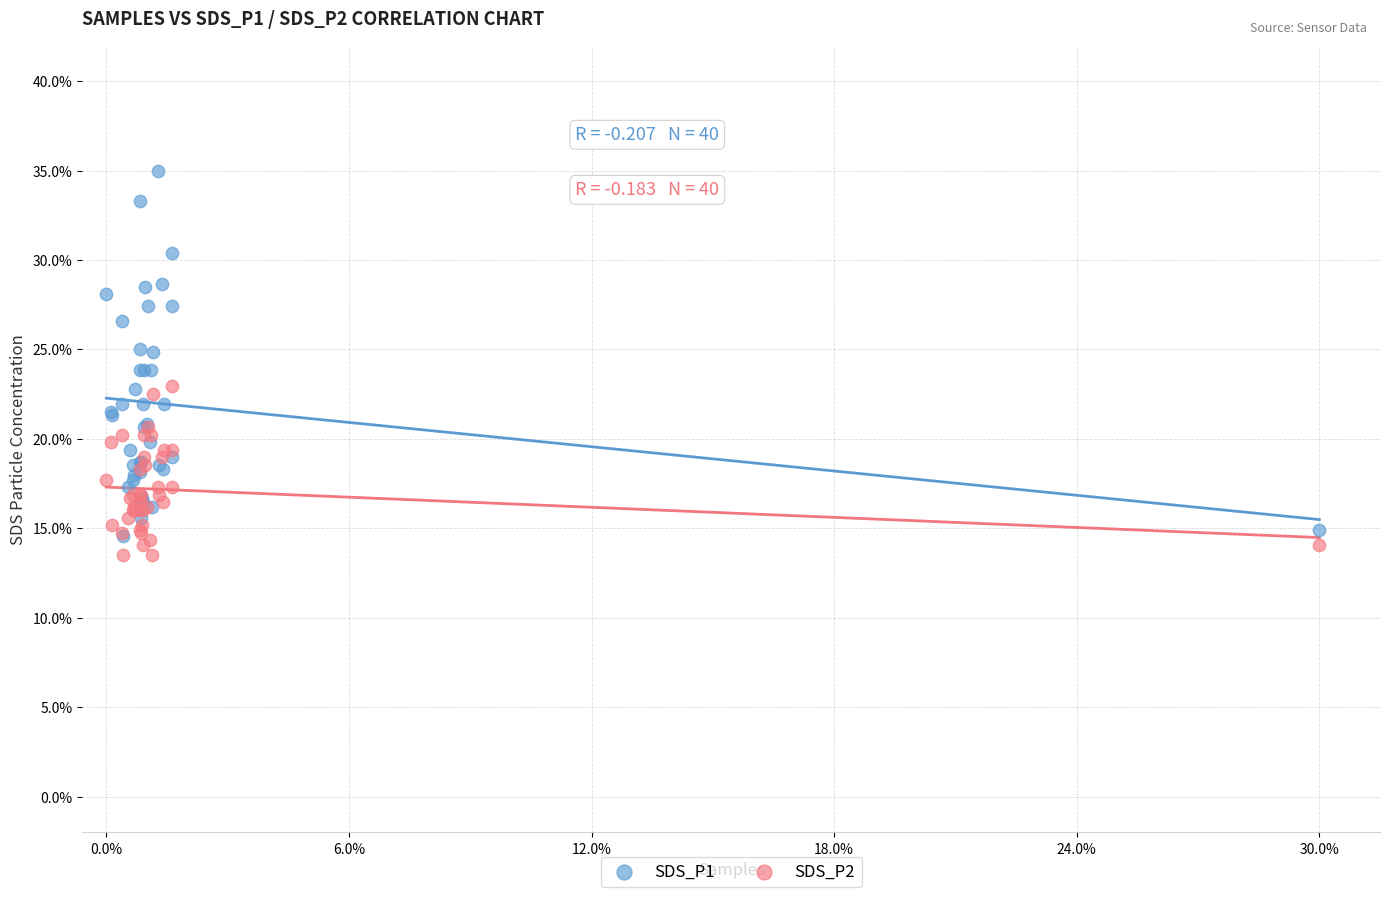

What are all the series names shown in the legend?

SDS_P1, SDS_P2